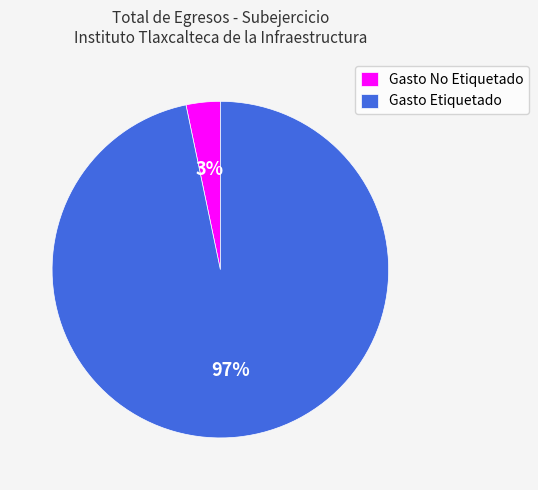

To the nearest percent, what is the average slice percentage?

50%